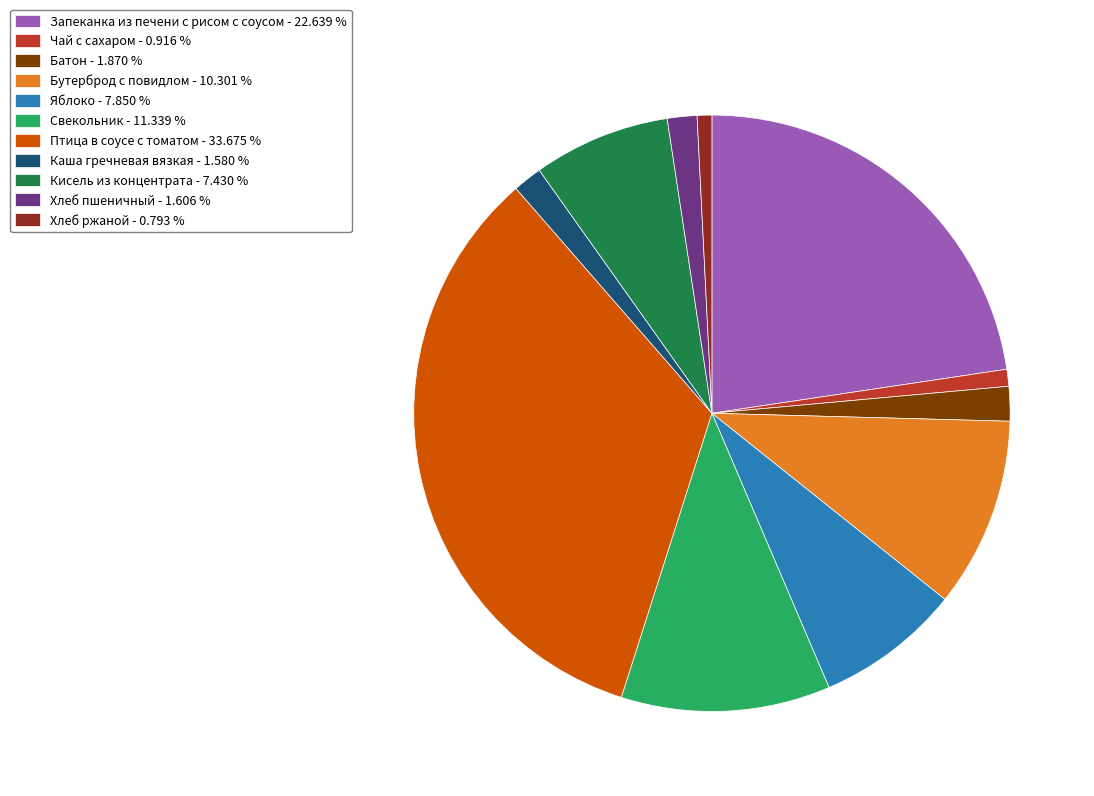

How many slices are in this pie chart?

11